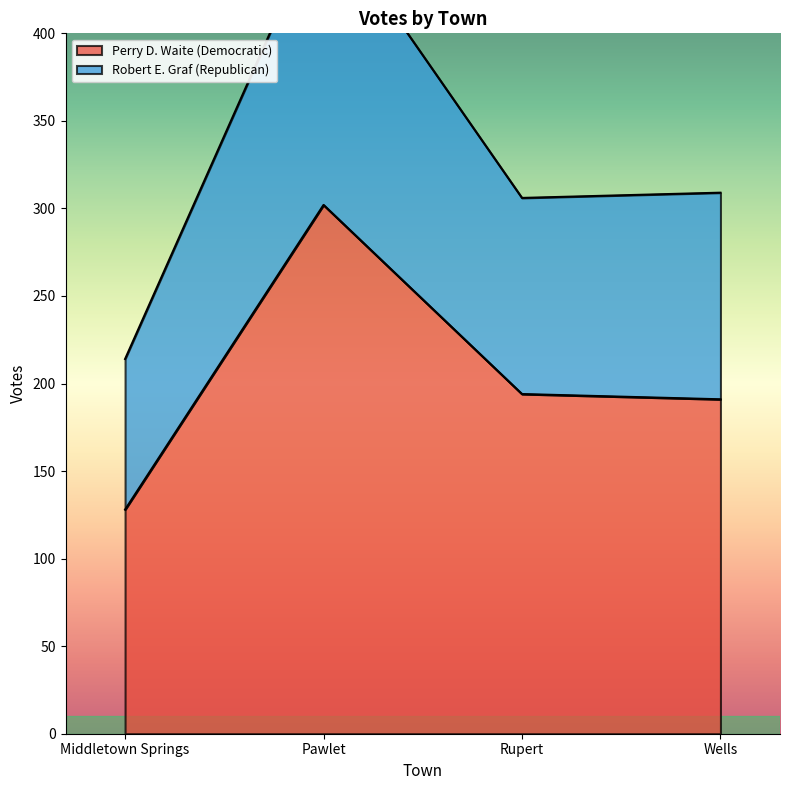

Reading left to right, what are all the values shown in this chart?

Perry D. Waite (Democratic): 128	302	194	191
Robert E. Graf (Republican): 214	469	306	309